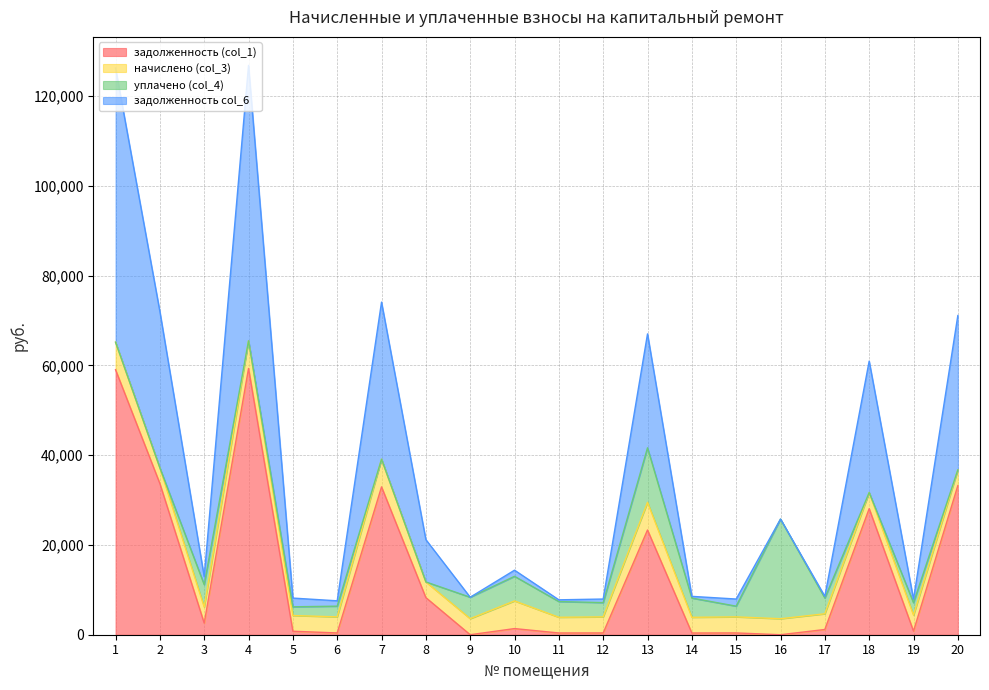

What are all the series names shown in the legend?

задолженность (col_1), начислено (col_3), уплачено (col_4), задолженность col_6